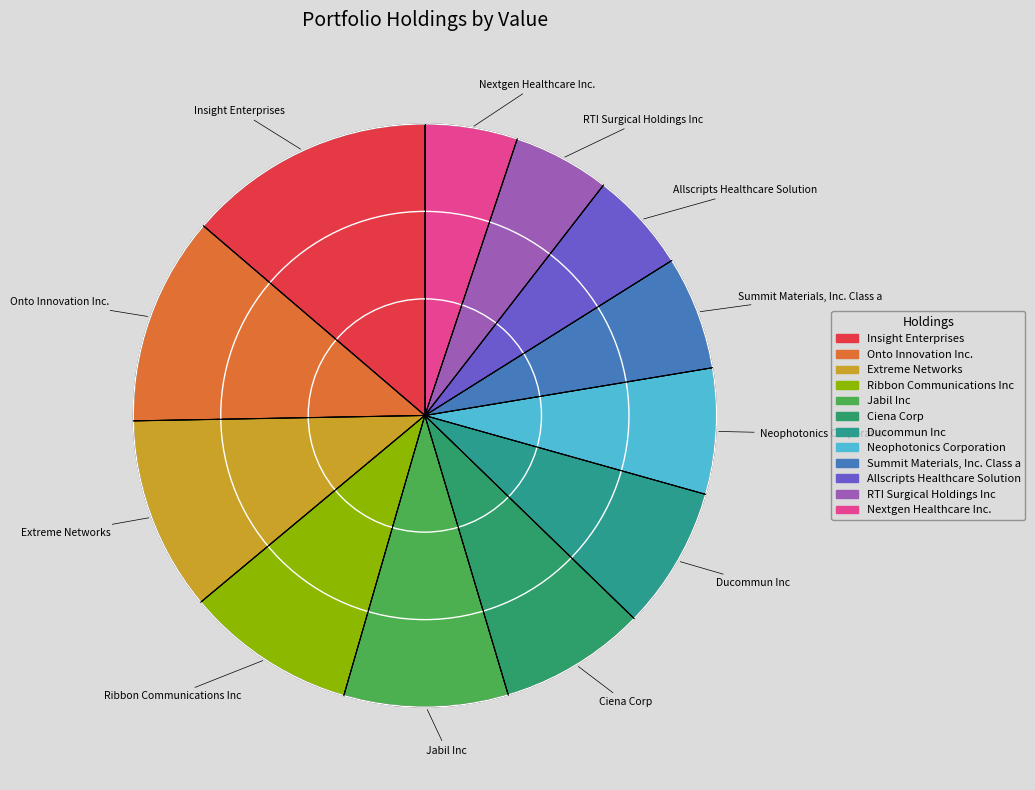

What is the largest slice in the pie chart?

Insight Enterprises